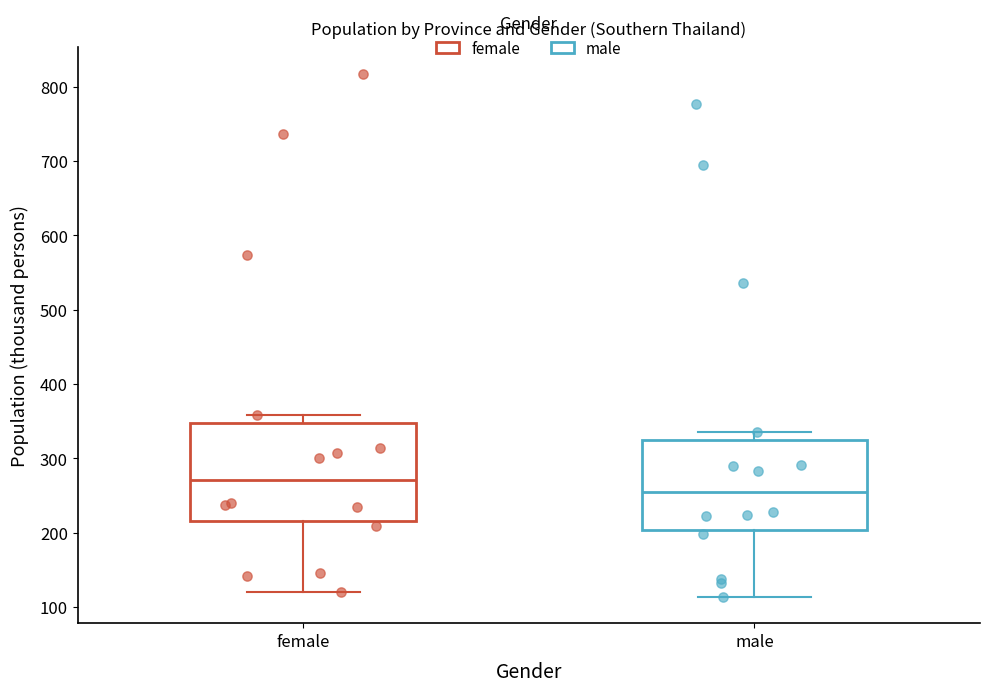

Which box's median line is the lowest?

male